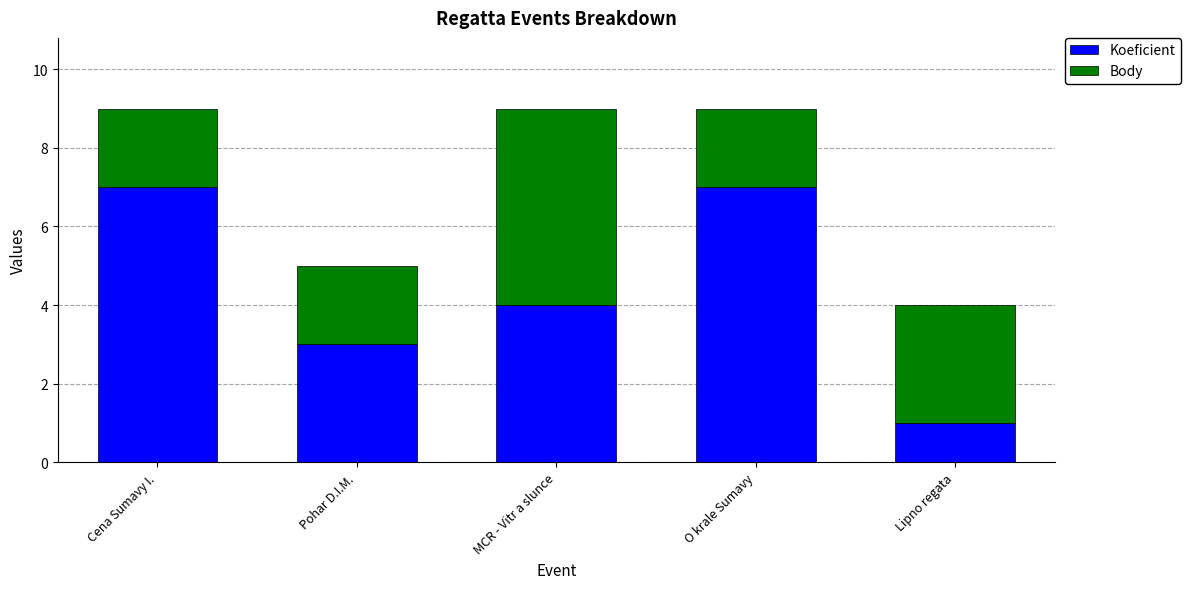

The value of Koeficient at Cena Sumavy I. is 7. True or false?

True